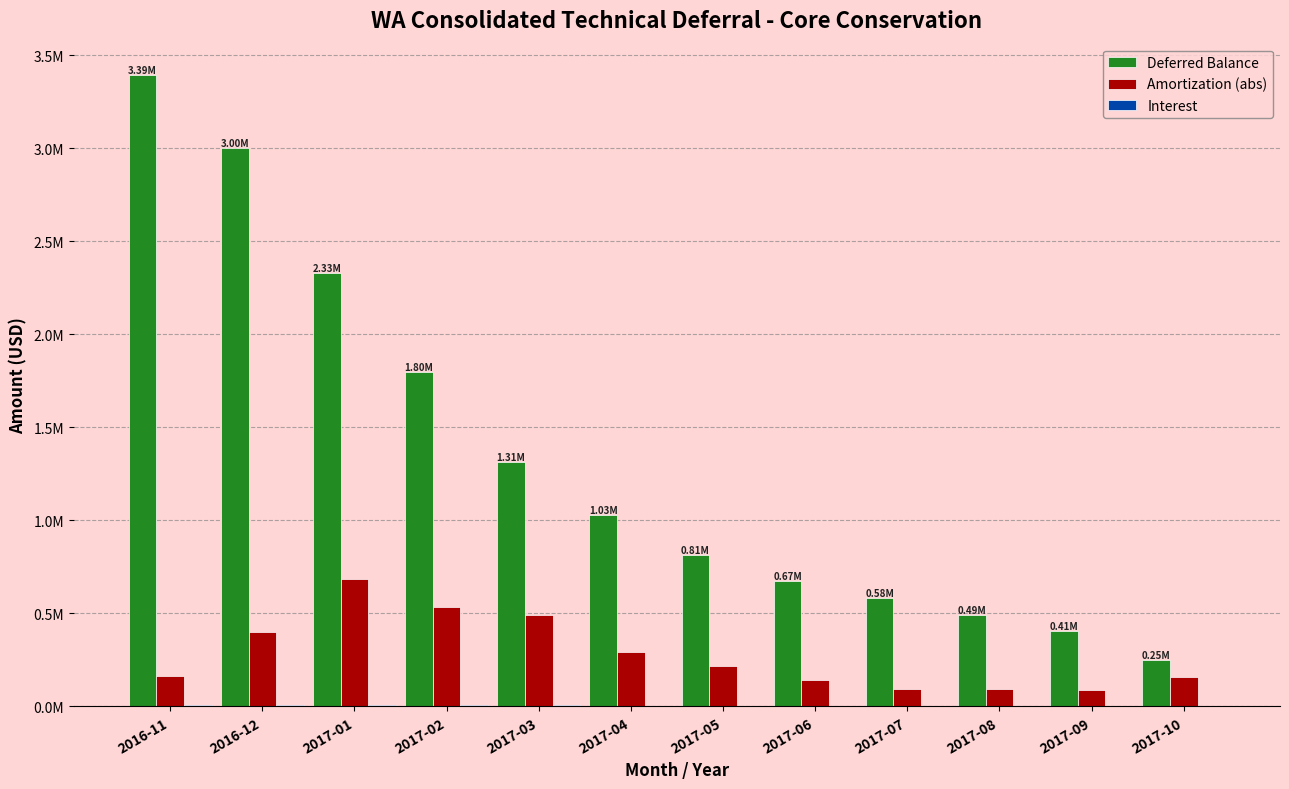

What is the label of the 9th bar from the left?

2017-07